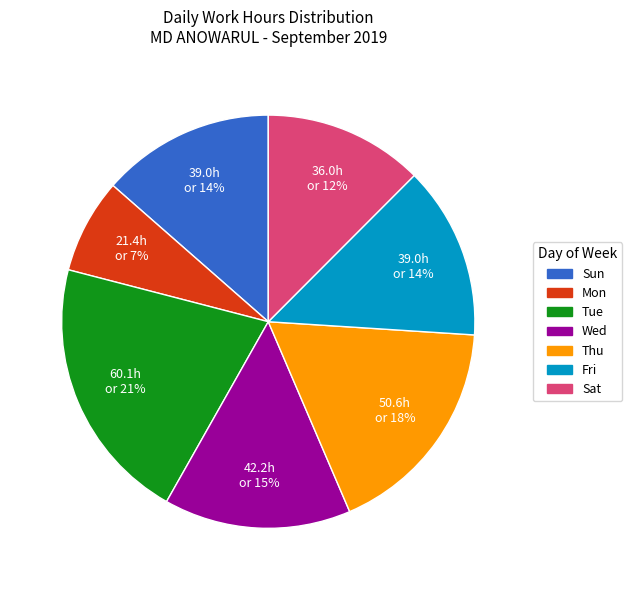

Does any single category account for the majority?

No